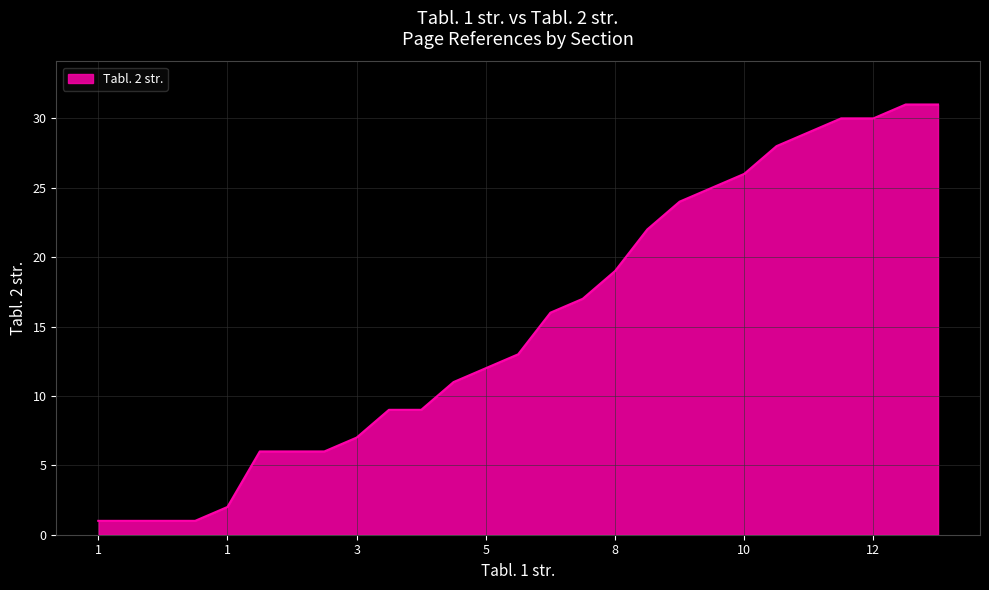

What is the maximum value shown in the chart?

31